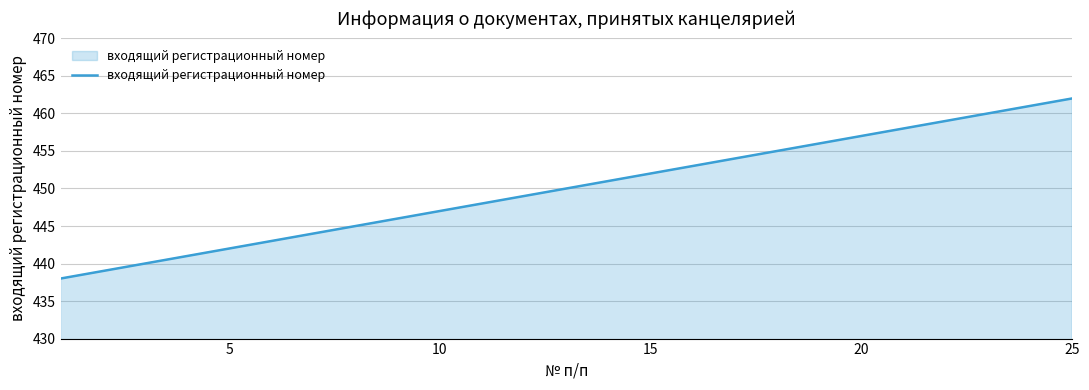

What is the difference between the maximum and minimum values?

24